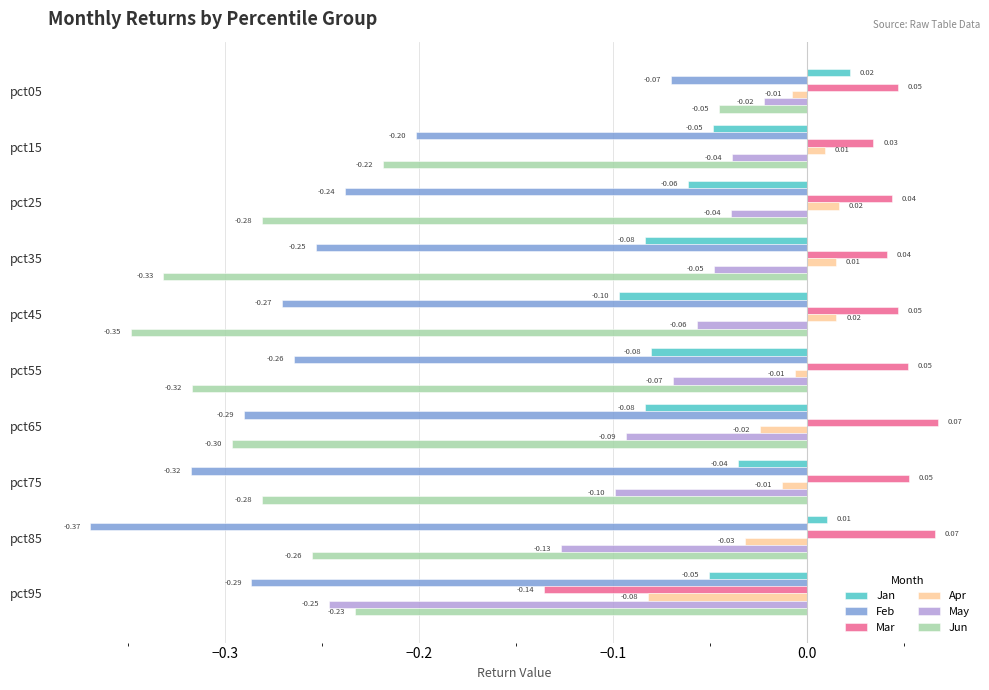

Between pct35 and pct75, which series saw the biggest shift?

Feb